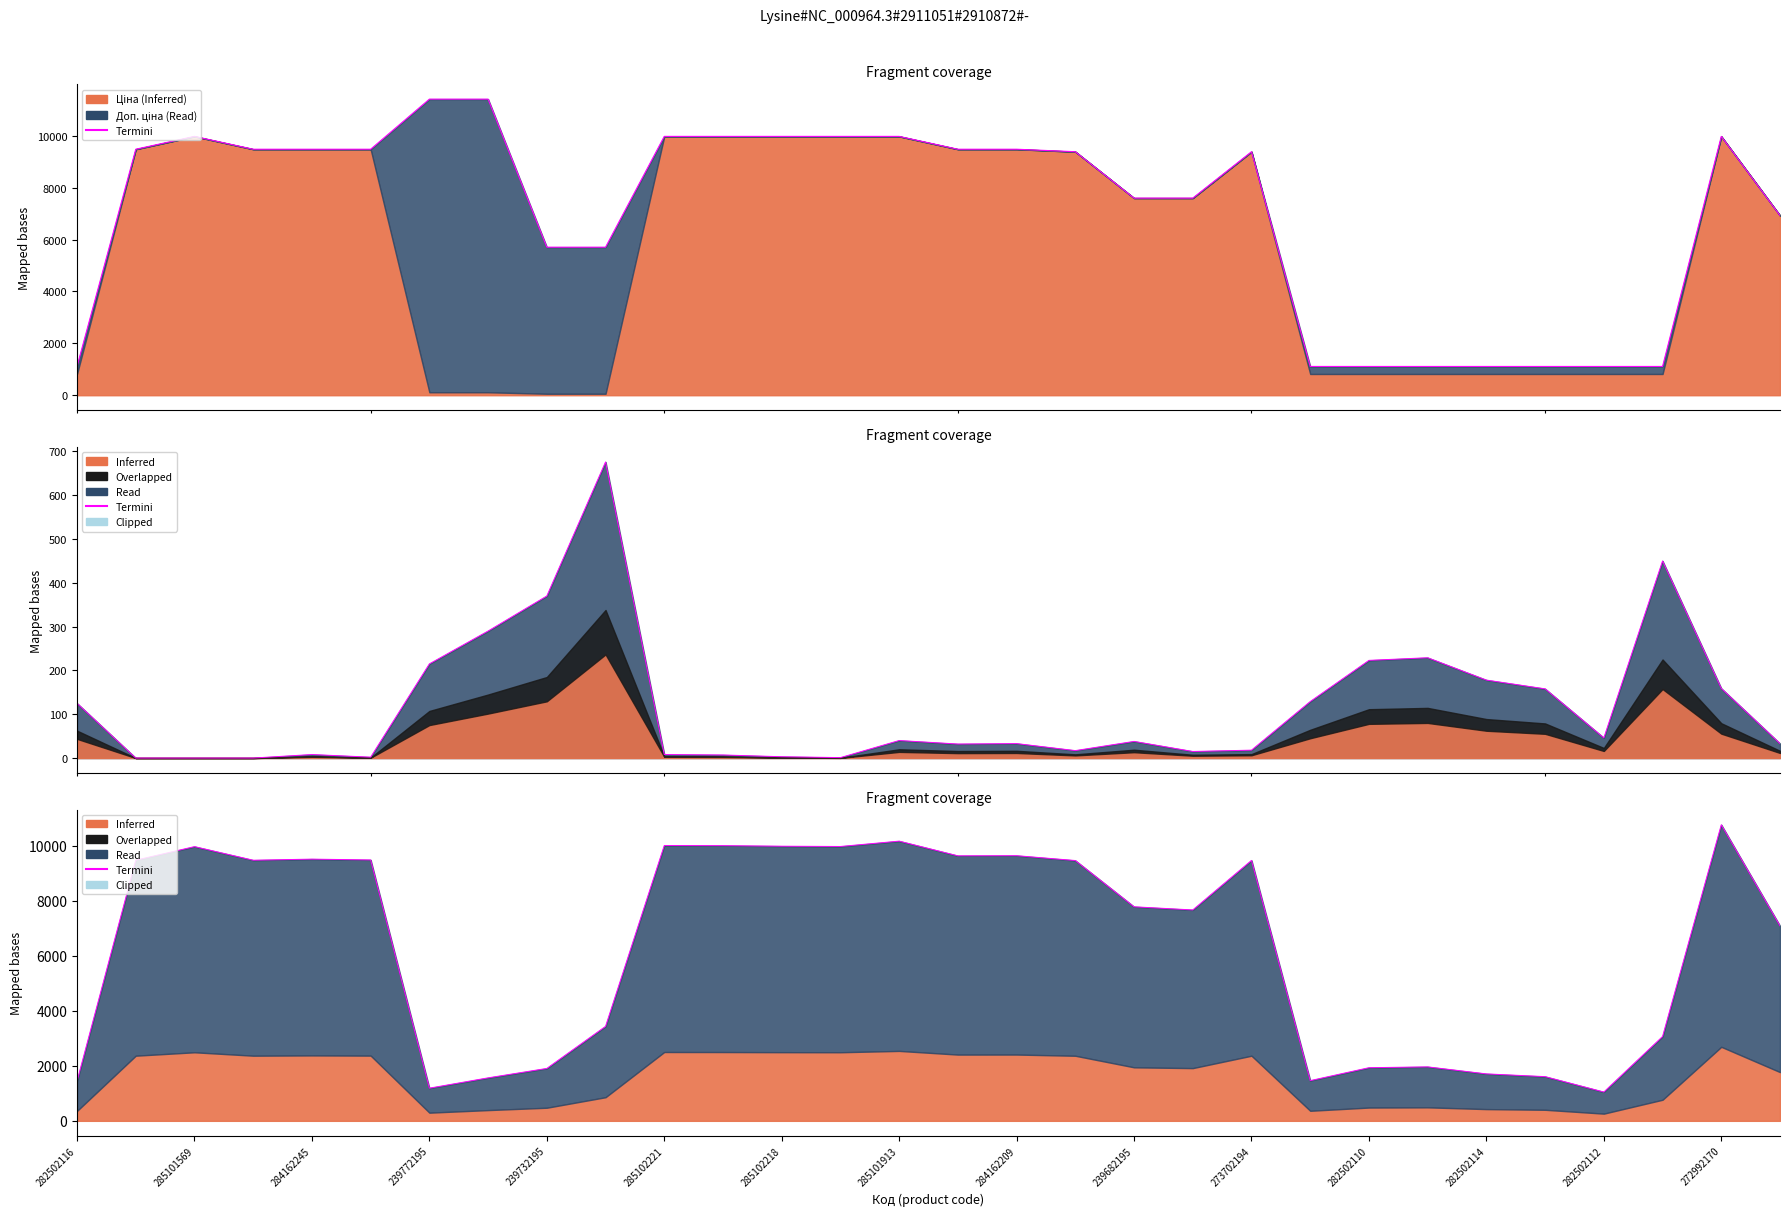

Count the number of values greater than 9468.

15